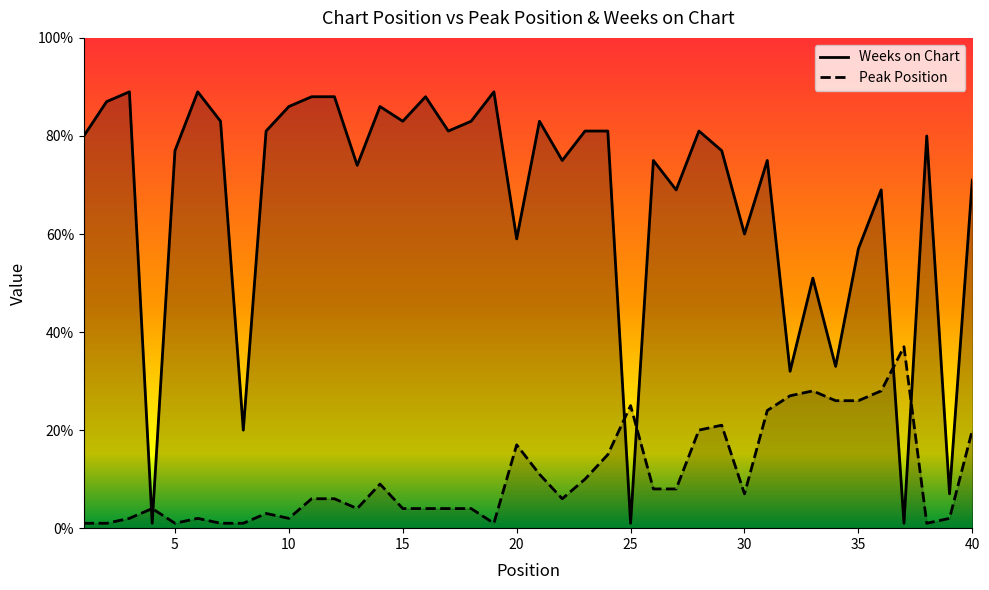

Count the number of categories in the chart.

40